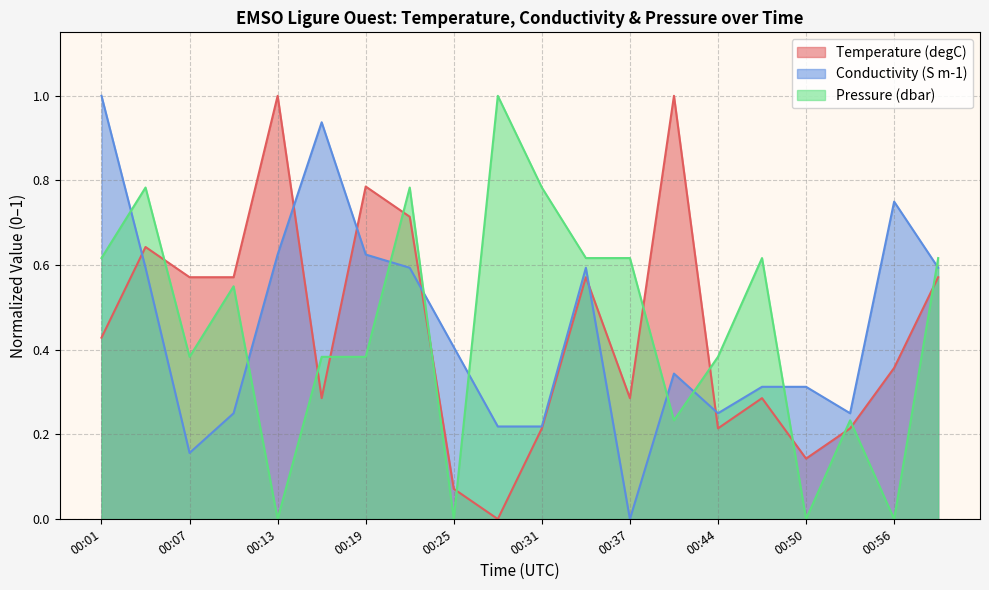

The value of Temperature at 00:34 is 0.6. True or false?

True